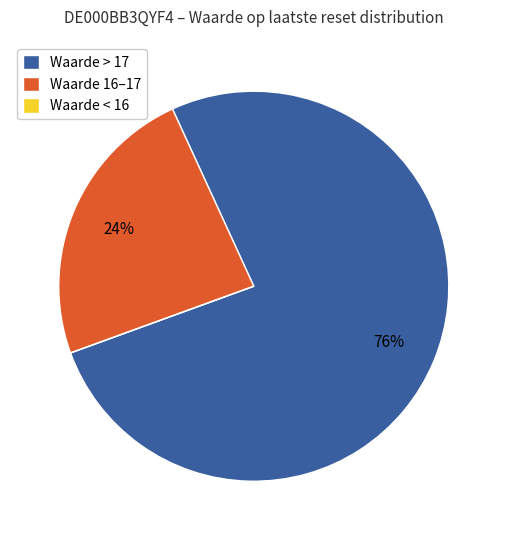

Do Waarde 16–17 and Waarde > 17 together represent more than half of the pie?

Yes